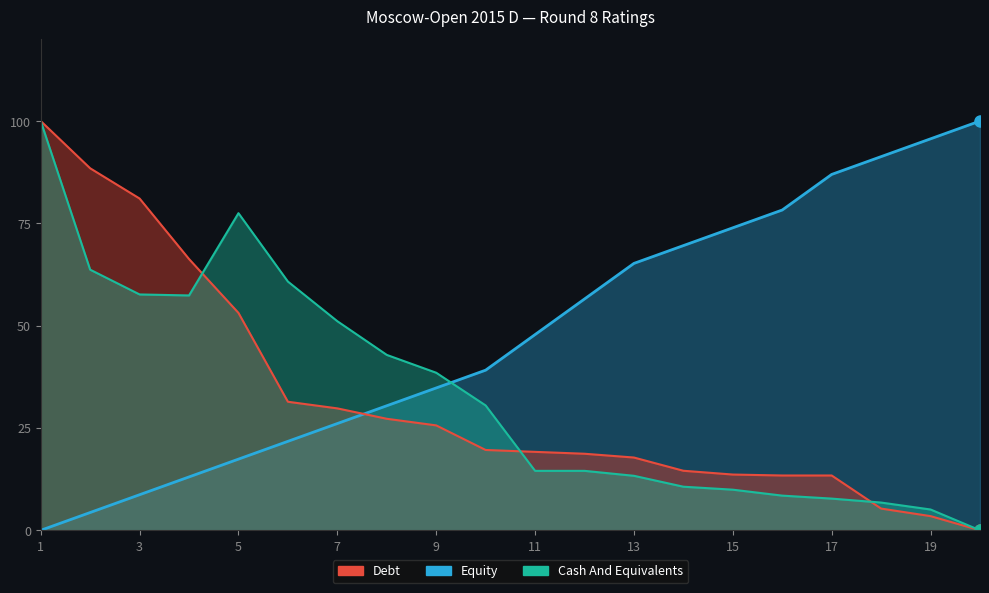

Reading left to right, what are all the values shown in this chart?

Debt: 1=100.0	2=88.5	3=81.1	4=66.3	5=53.1	6=31.4	7=29.8	8=27.3	9=25.6	10=19.6	11=19.2	12=18.7	13=17.8	14=14.5	15=13.6	16=13.4	17=13.4	18=5.3	19=3.5	20=0.0
Equity: 1=0.0	2=4.3	3=8.7	4=13.0	5=17.4	6=21.7	7=26.1	8=30.4	9=34.8	10=39.1	11=47.8	12=56.5	13=65.2	14=69.6	15=73.9	16=78.3	17=87.0	18=91.3	19=95.7	20=100.0
Cash And Equivalents: 1=100.0	2=63.7	3=57.6	4=57.4	5=77.5	6=60.8	7=51.1	8=42.9	9=38.5	10=30.5	11=14.5	12=14.5	13=13.3	14=10.7	15=9.9	16=8.5	17=7.7	18=6.8	19=5.1	20=0.0